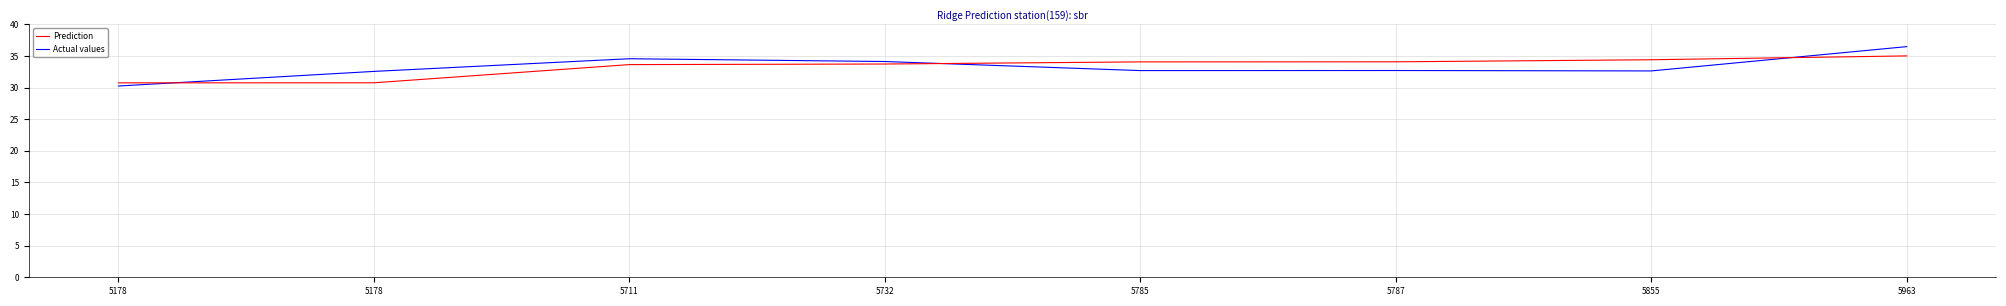

What is the difference between the Actual values values at 5732 and 5785?

1.4